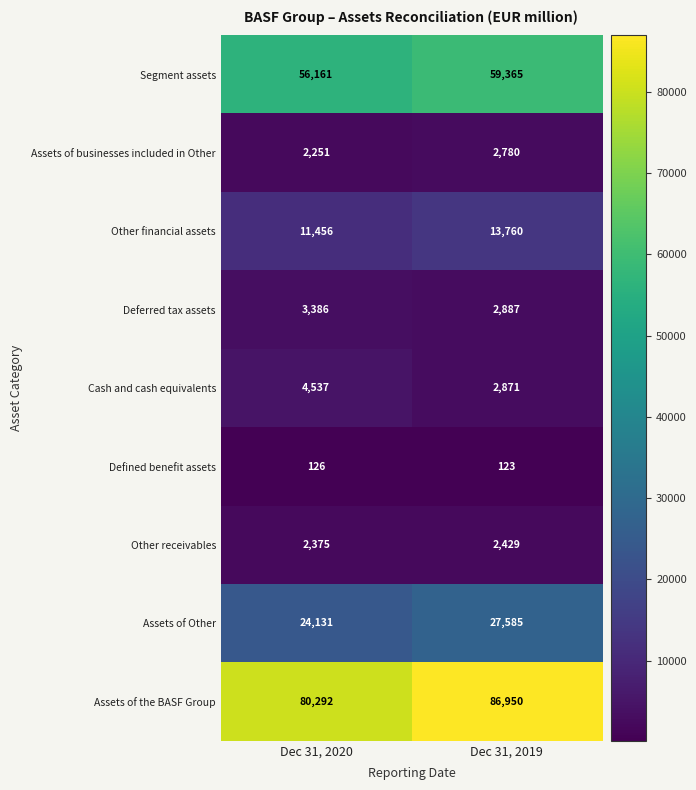

Where is Assets of businesses included in Other nearest to the value 2515?

Dec 31, 2020